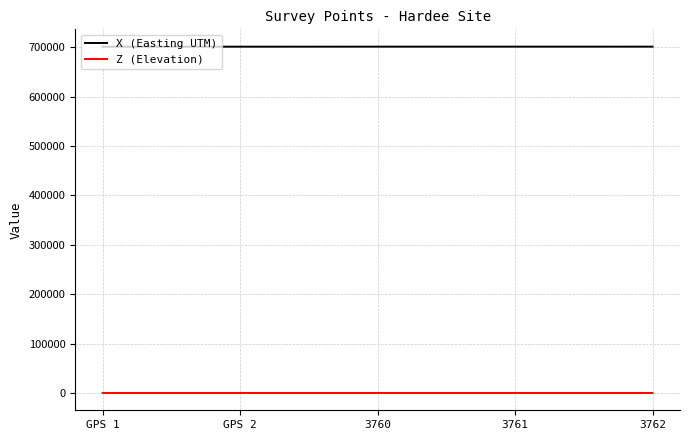

Rank the series by their average value, from lowest to highest.

Z (Elevation), X (Easting UTM)